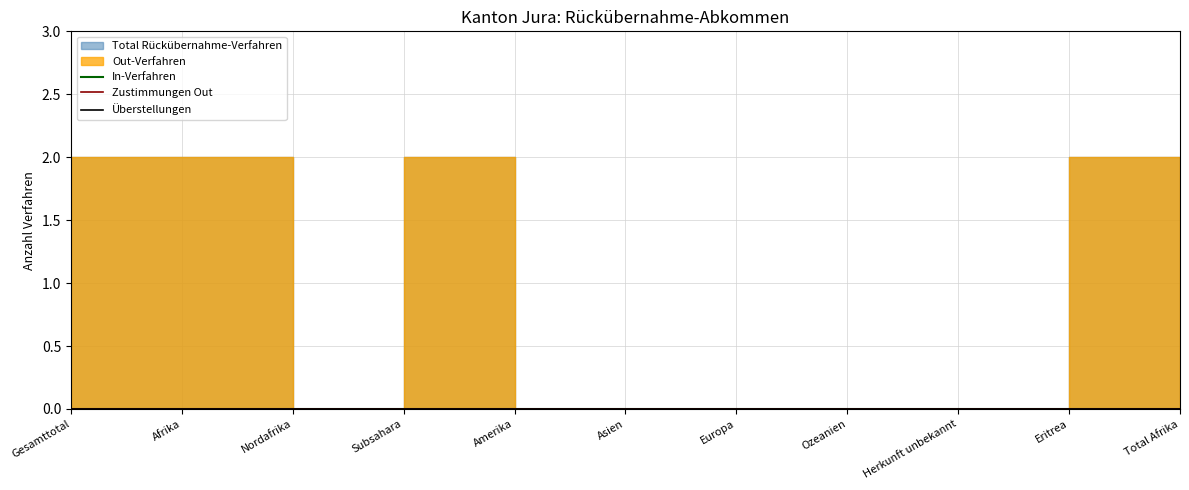

Reading left to right, what are all the values shown in this chart?

Total Rückübernahme-Verfahren: 2	2	0	2	0	0	0	0	0	2	2
Out-Verfahren: 2	2	0	2	0	0	0	0	0	2	2
Zustimmungen Out: 0	0	0	0	0	0	0	0	0	0	0
Ablehnungen Out: 0	0	0	0	0	0	0	0	0	0	0
In-Verfahren: 0	0	0	0	0	0	0	0	0	0	0
Überstellungen: 0	0	0	0	0	0	0	0	0	0	0